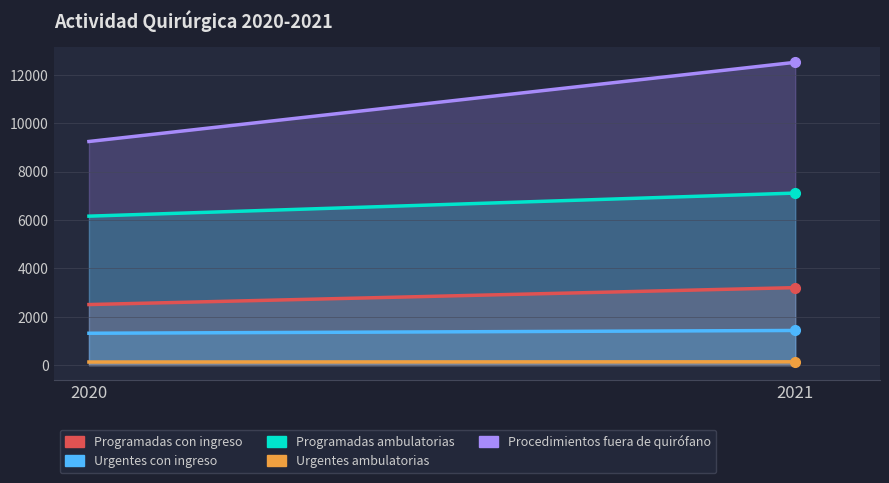

What is the lowest value of the Urgentes ambulatorias series?

128